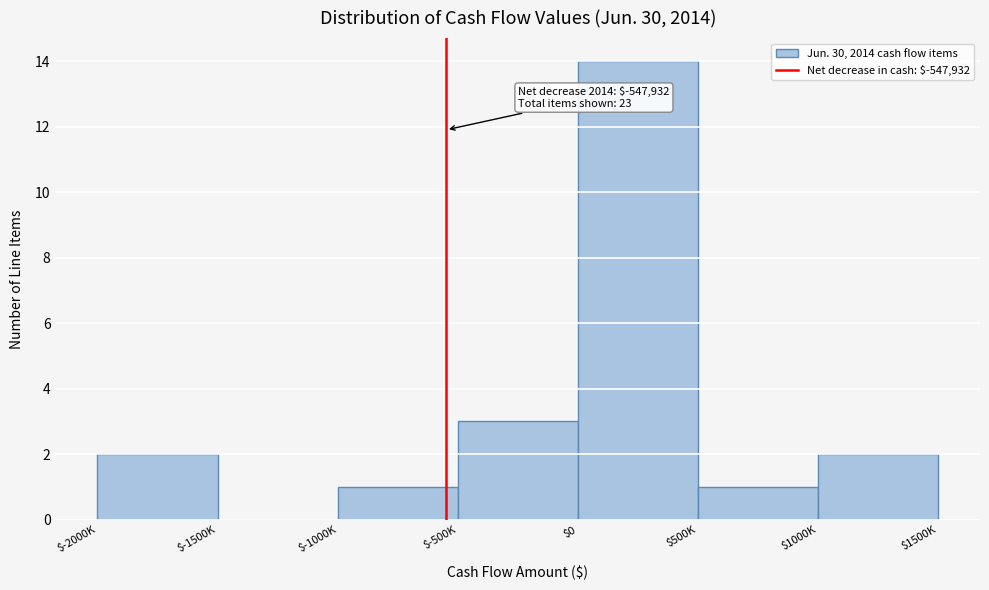

What is the sum of all values?

23